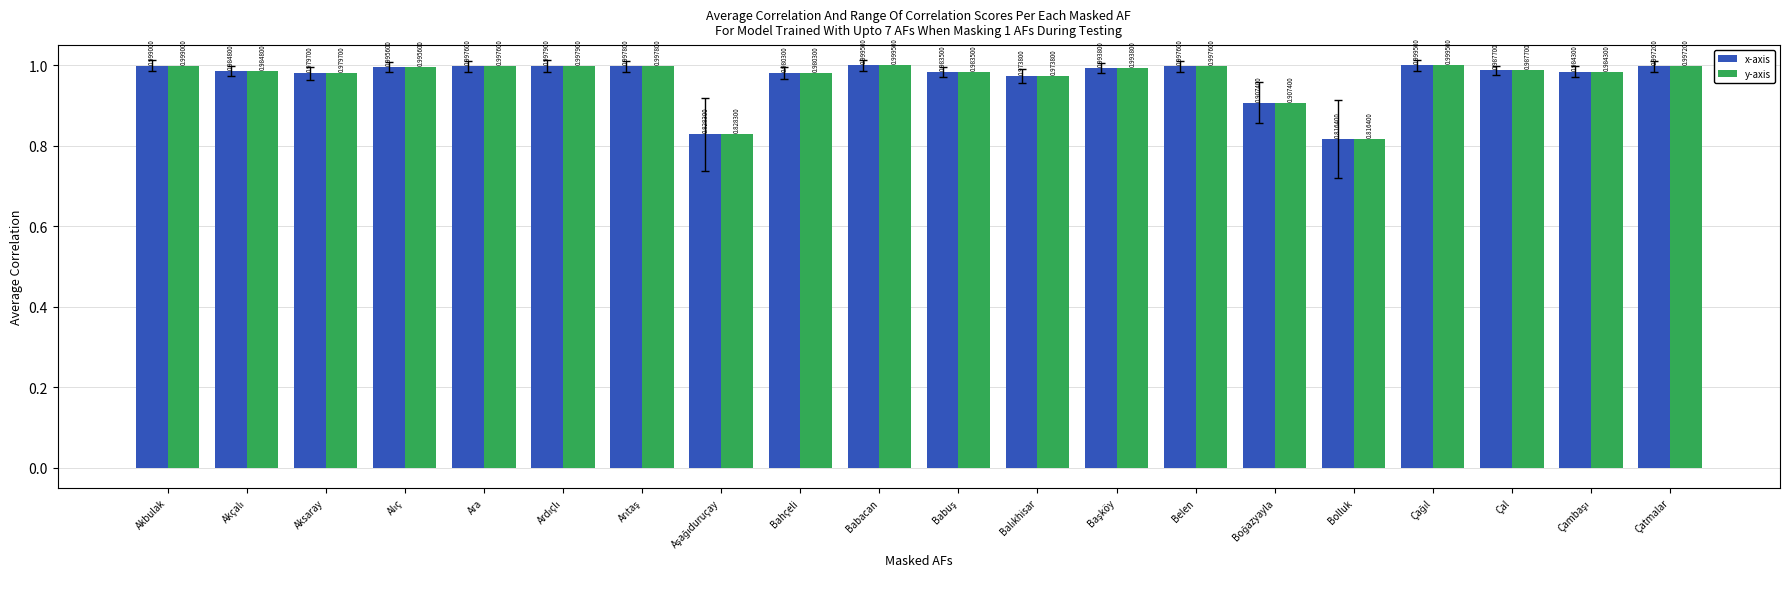

At how many categories does at least one series exceed 0?

20